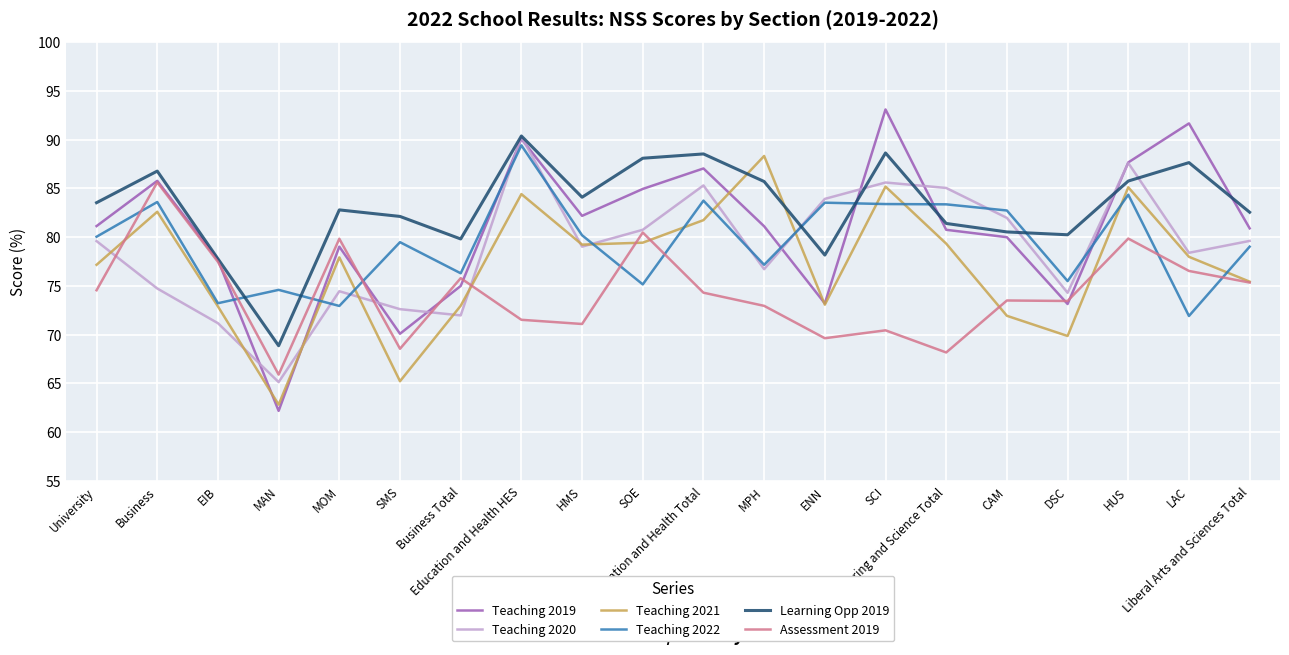

The value of Learning Opp 2019 at SOE is 88.1. True or false?

True